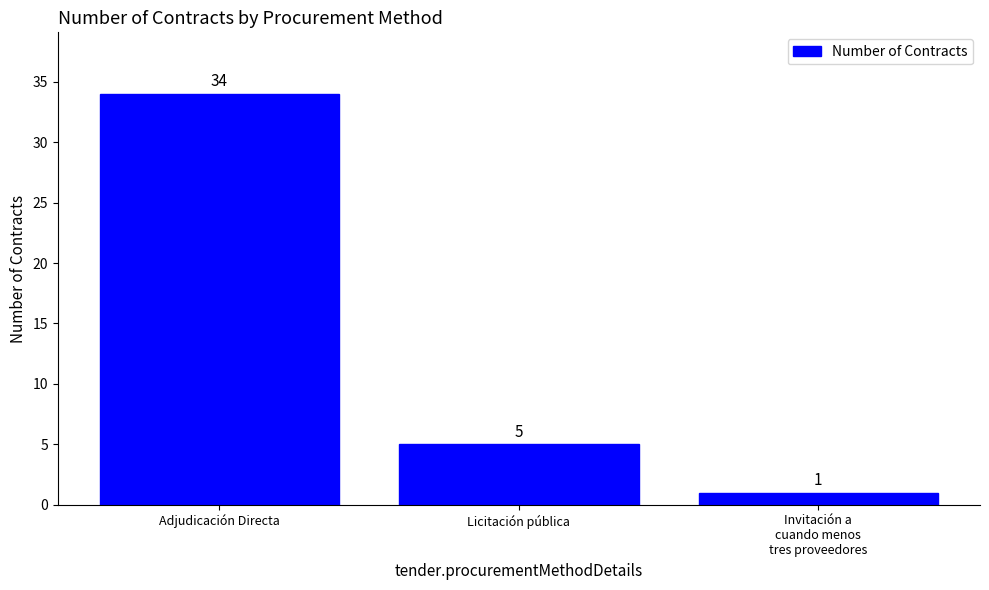

What is the difference between the second highest and minimum values?

4